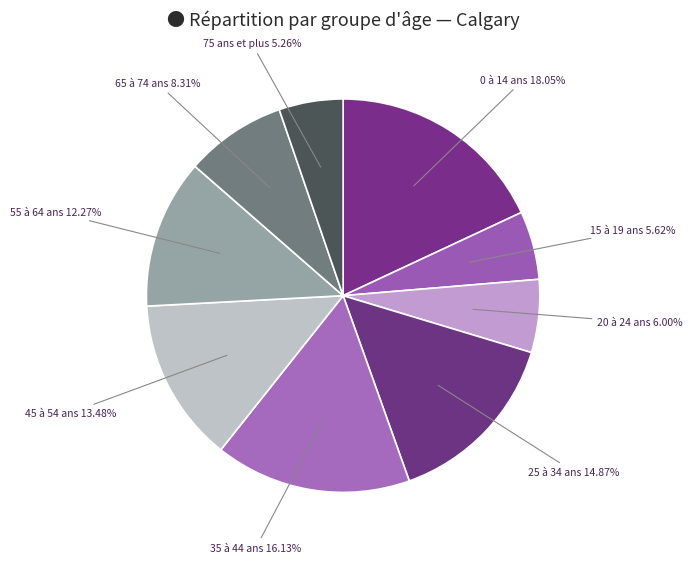

How many segments does this pie chart have?

9